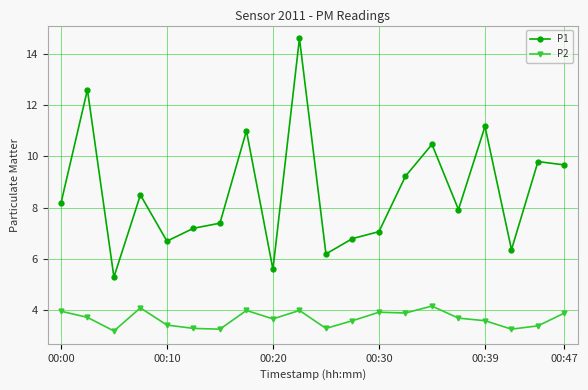

Which series has the largest range (max minus min)?

P1